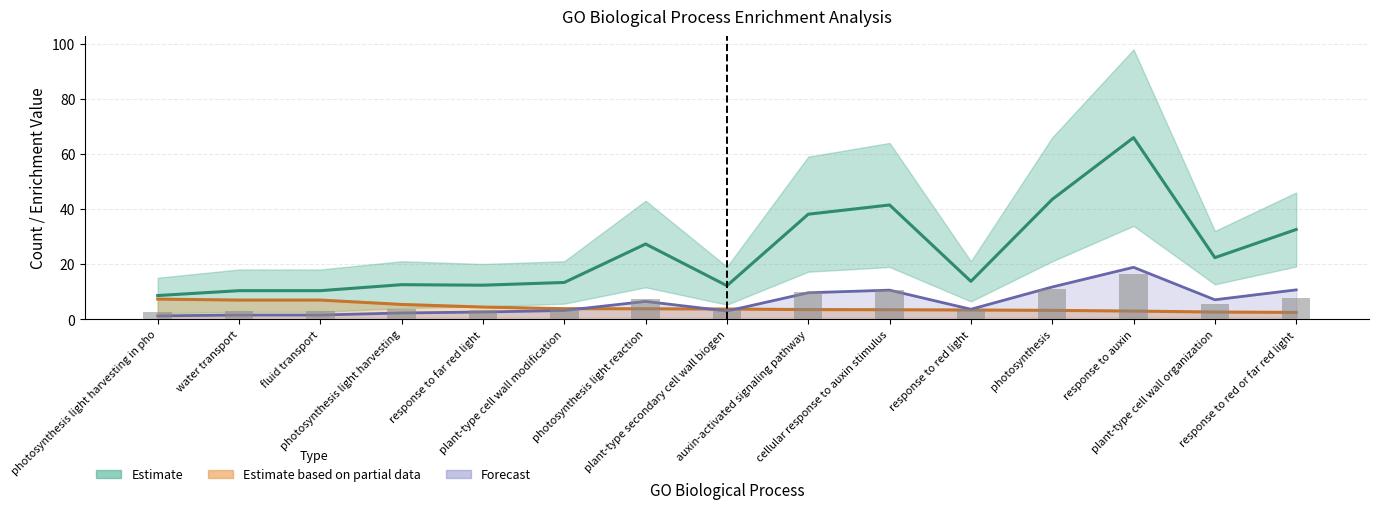

Are the bars horizontal?

No